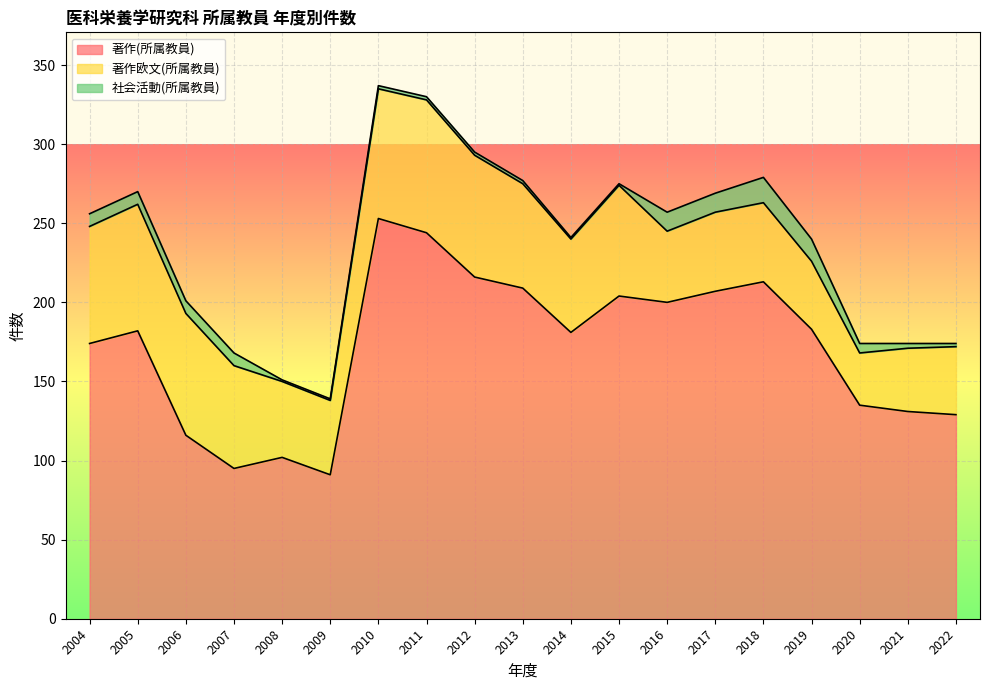

At how many categories does at least one series exceed 147?

12